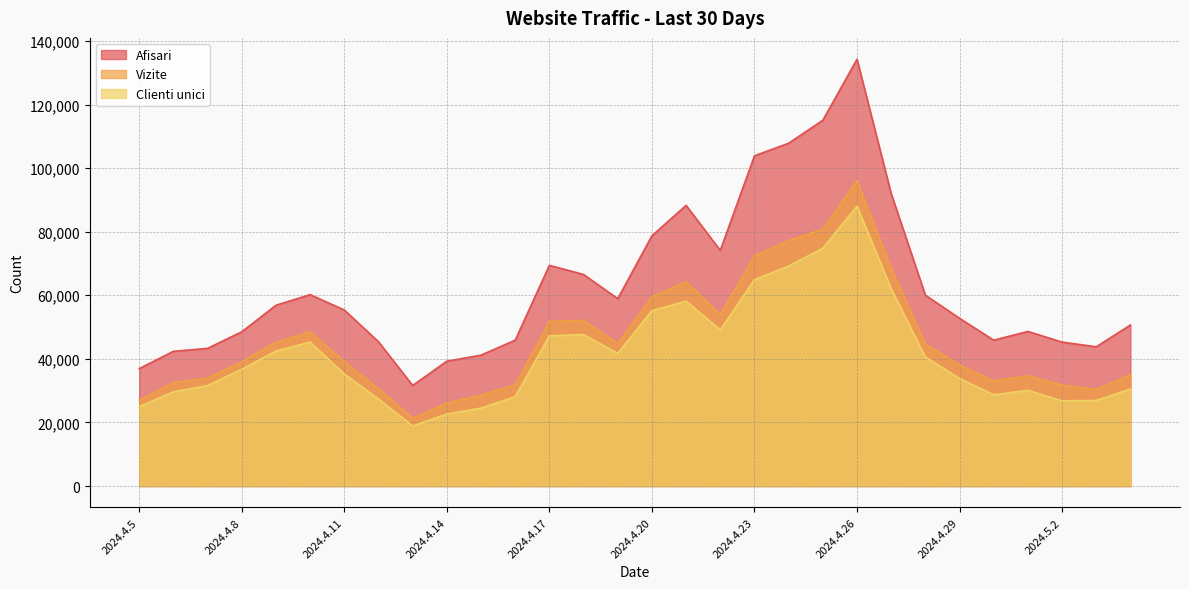

In Afisari, how many points are higher than both neighbors (excluding endpoints)?

5